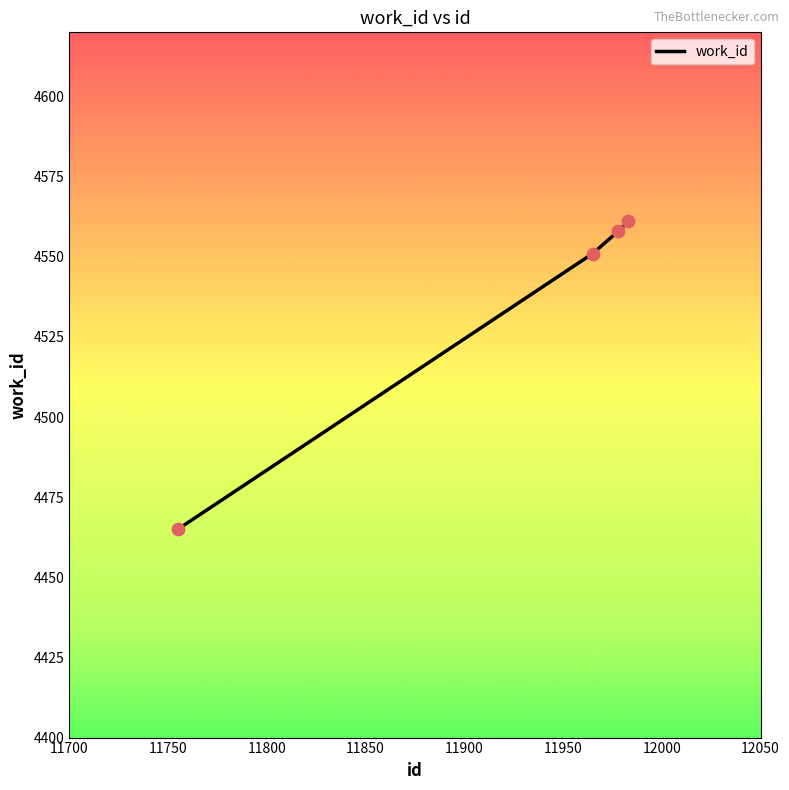

What is the smallest value displayed?

4465